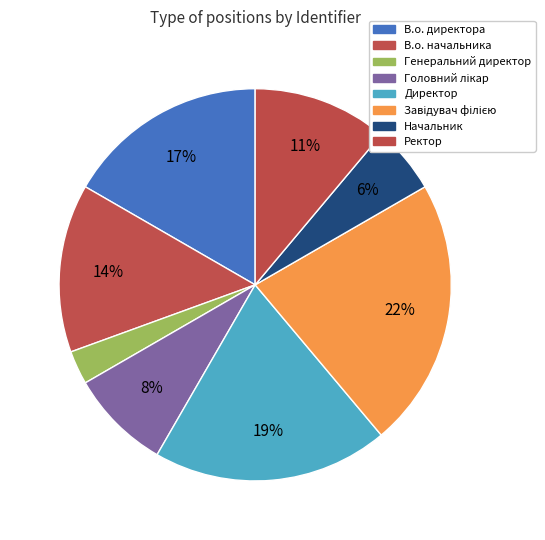

What is the total percentage of В.о. начальника and Генеральний директор?

16.7%